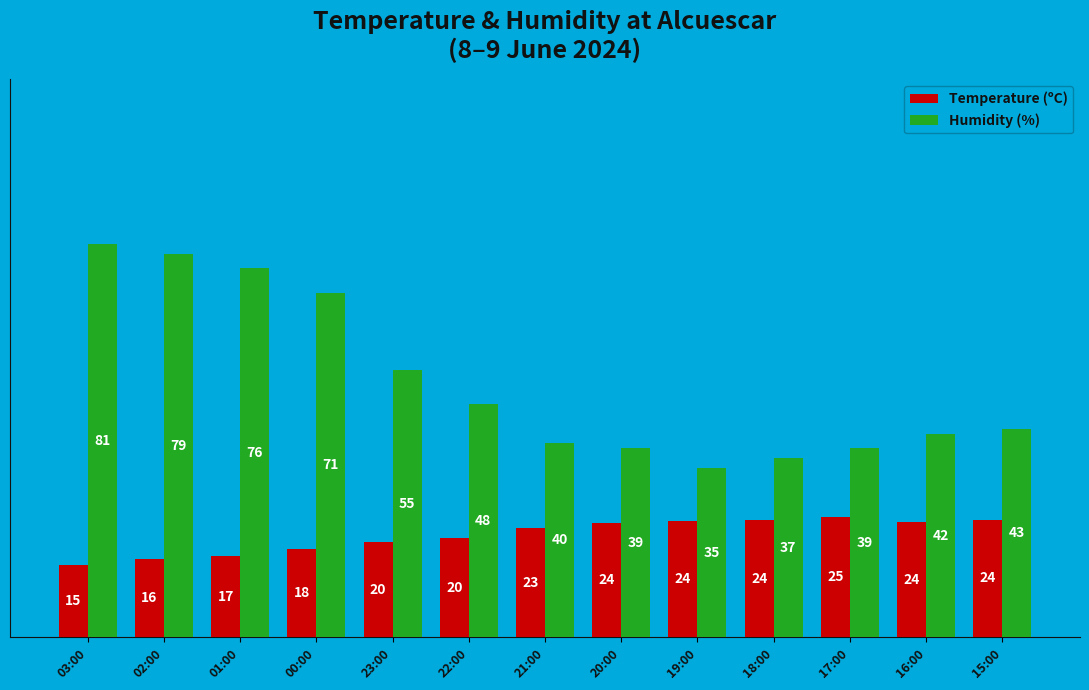

What are all the series names shown in the legend?

Temperature (ºC), Humidity (%)